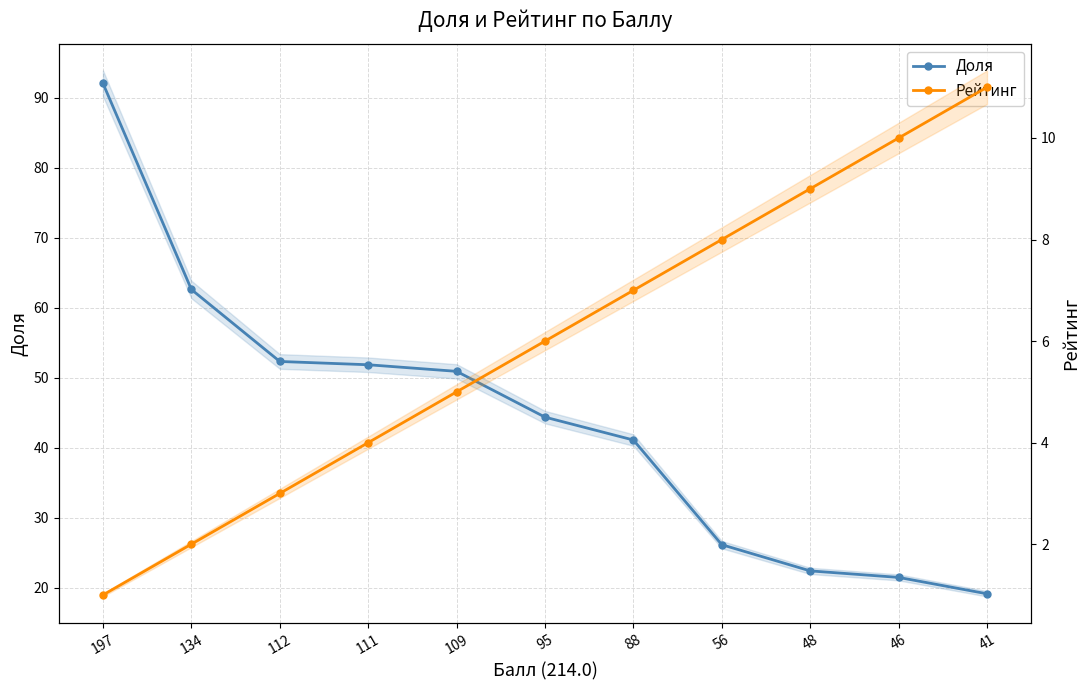

At how many categories does at least one series exceed 62?

2